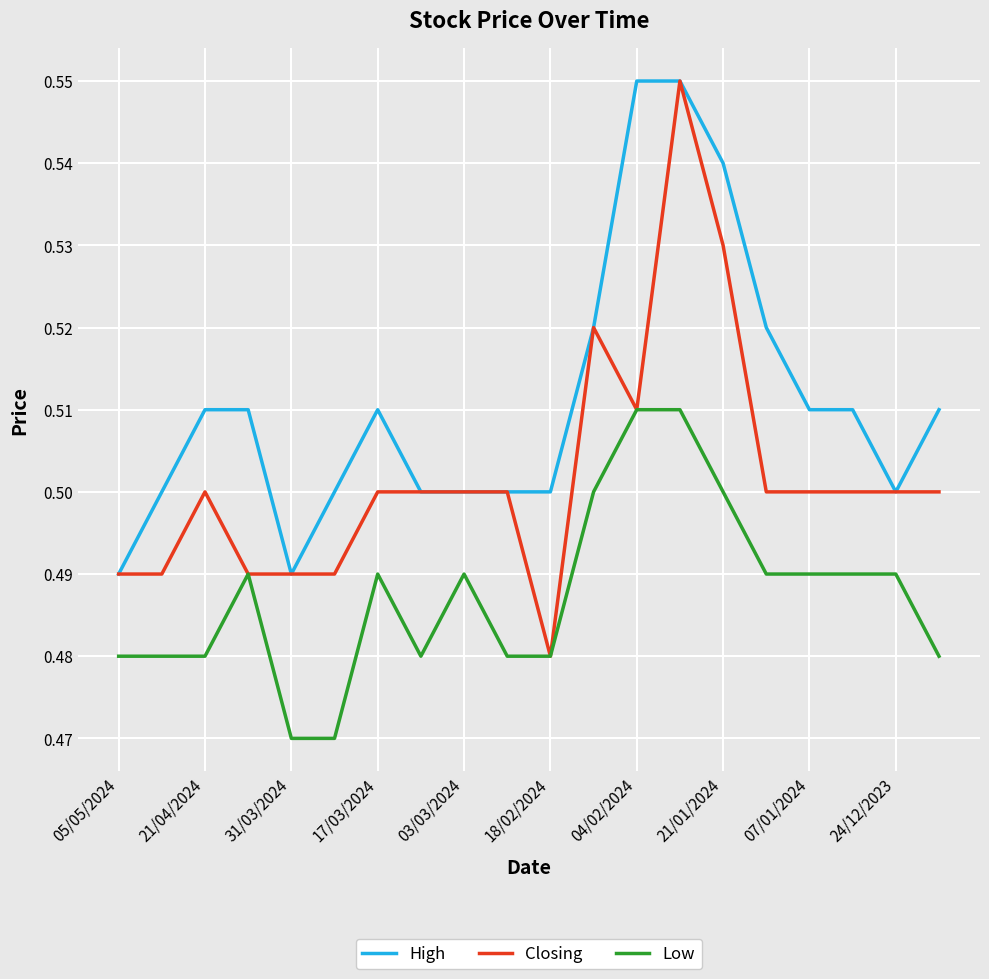

True or false: Low and High intersect in this chart.

False